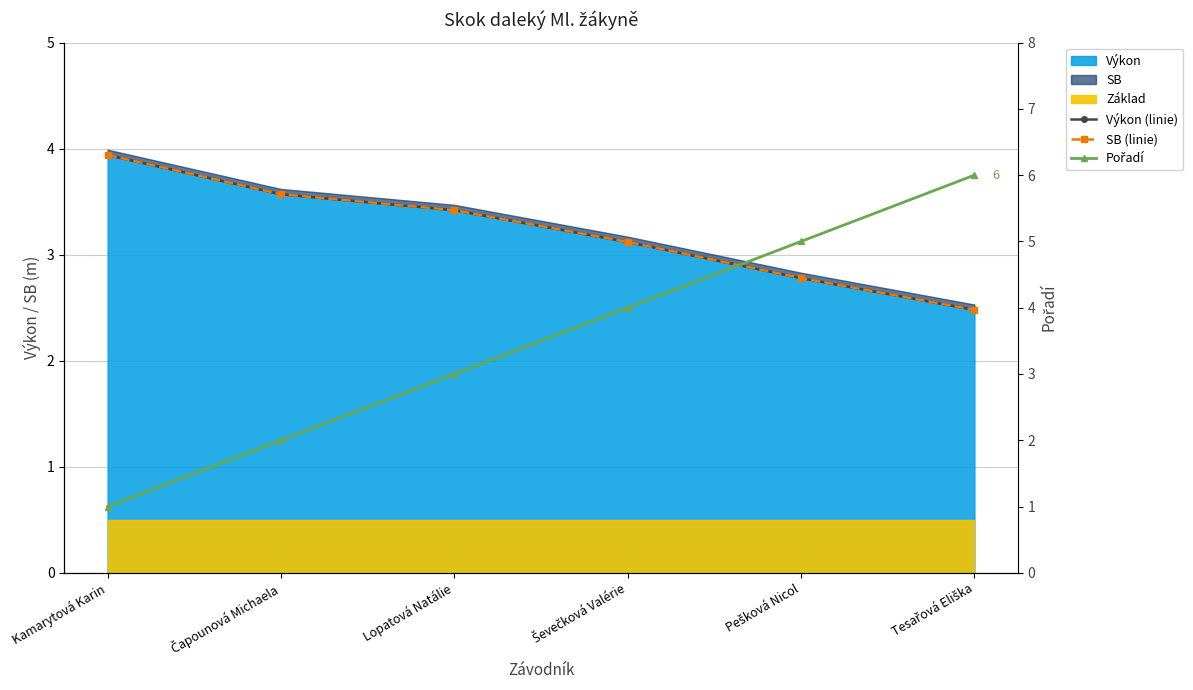

Rank the series by their maximum value, from lowest to highest.

Výkon (linie), SB (linie), Pořadí